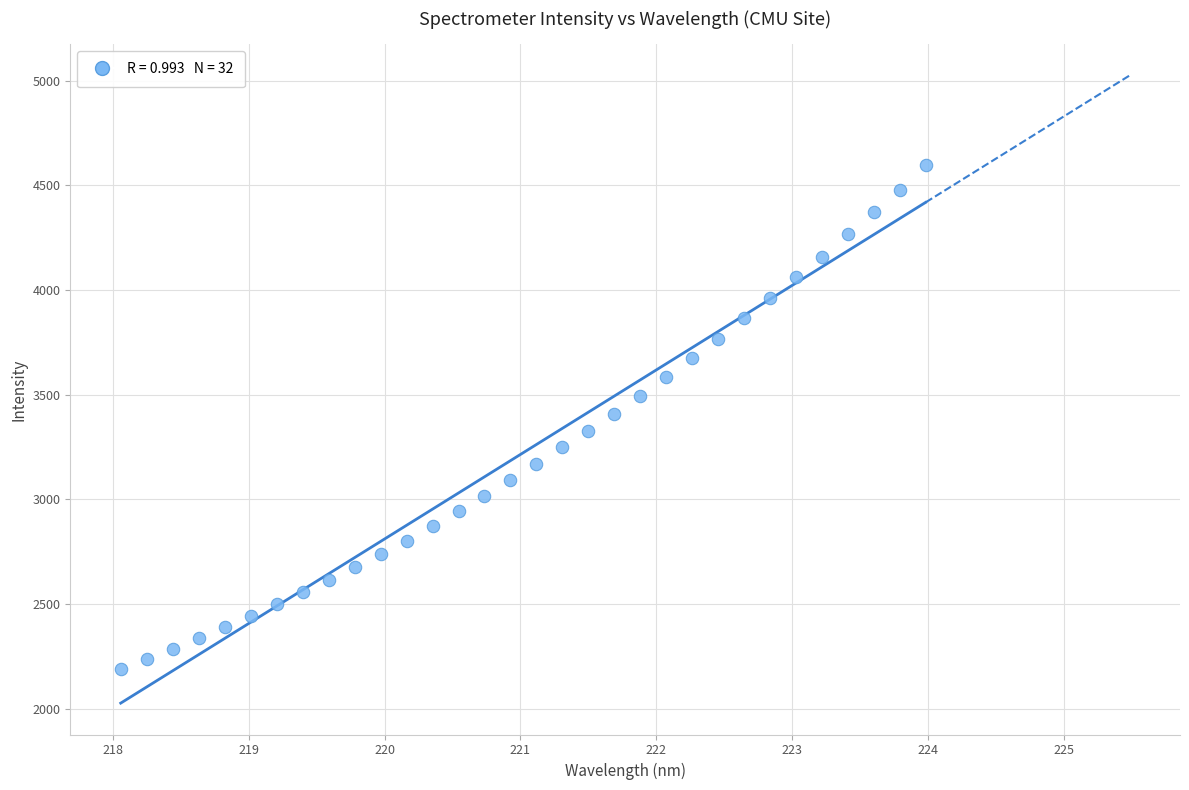

What is the range of X values (max minus min)?

5.9